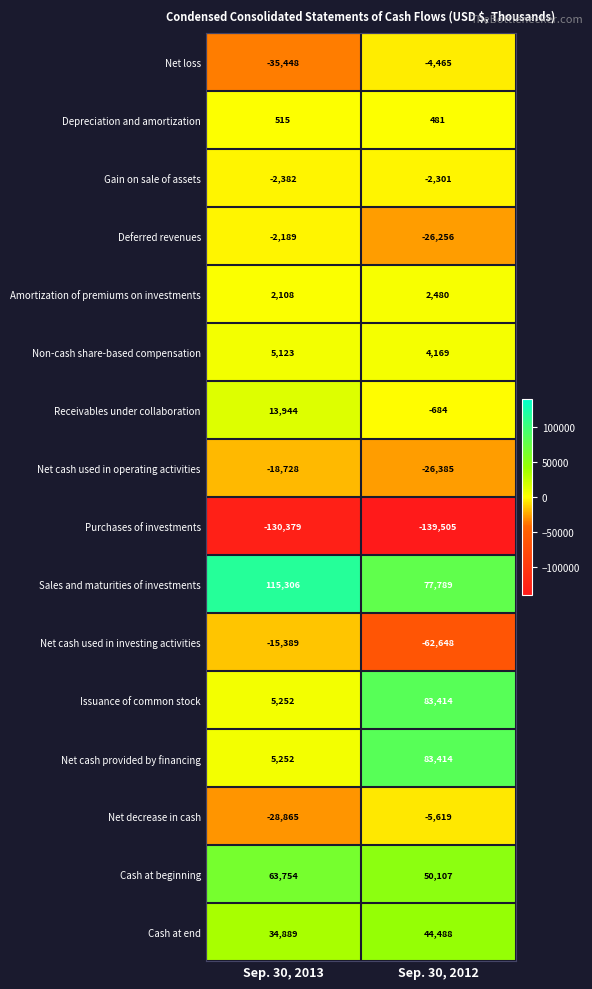

True or false: Net loss has a value of -63116 at Sep. 30, 2013.

False